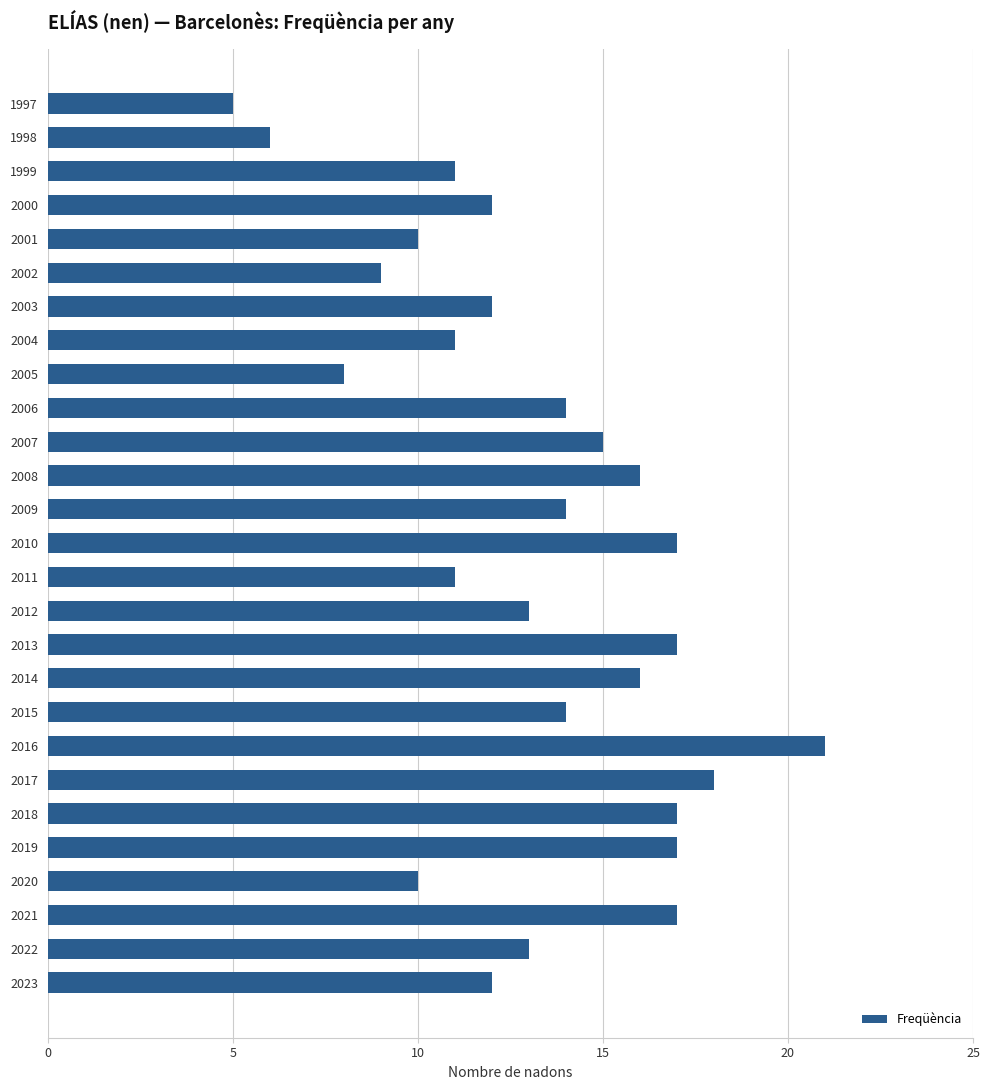

What is the difference between the values at 1997 and 2004?

6